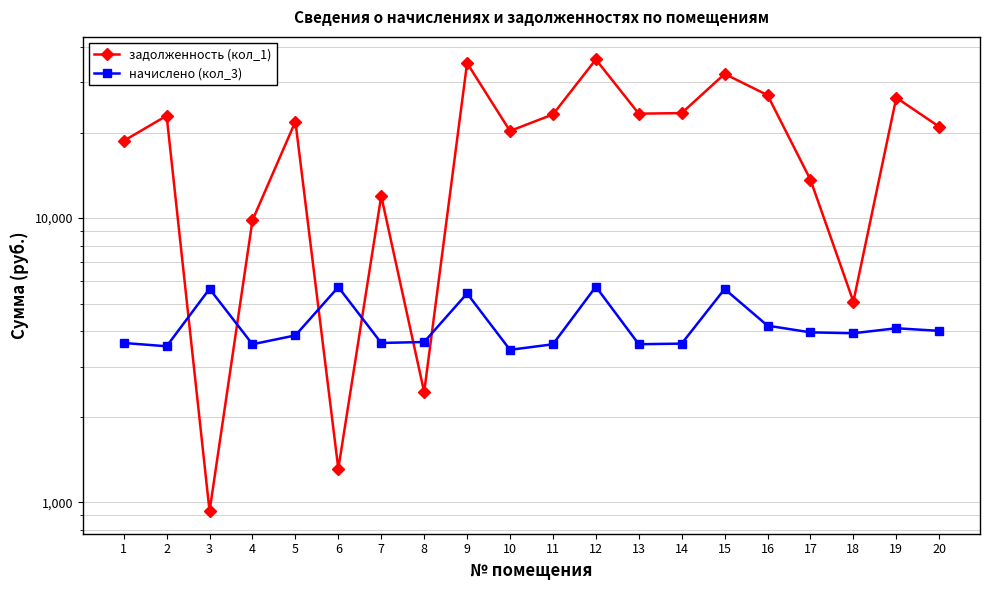

The value of задолженность (кол_1) at 19 is 26511.6. True or false?

True